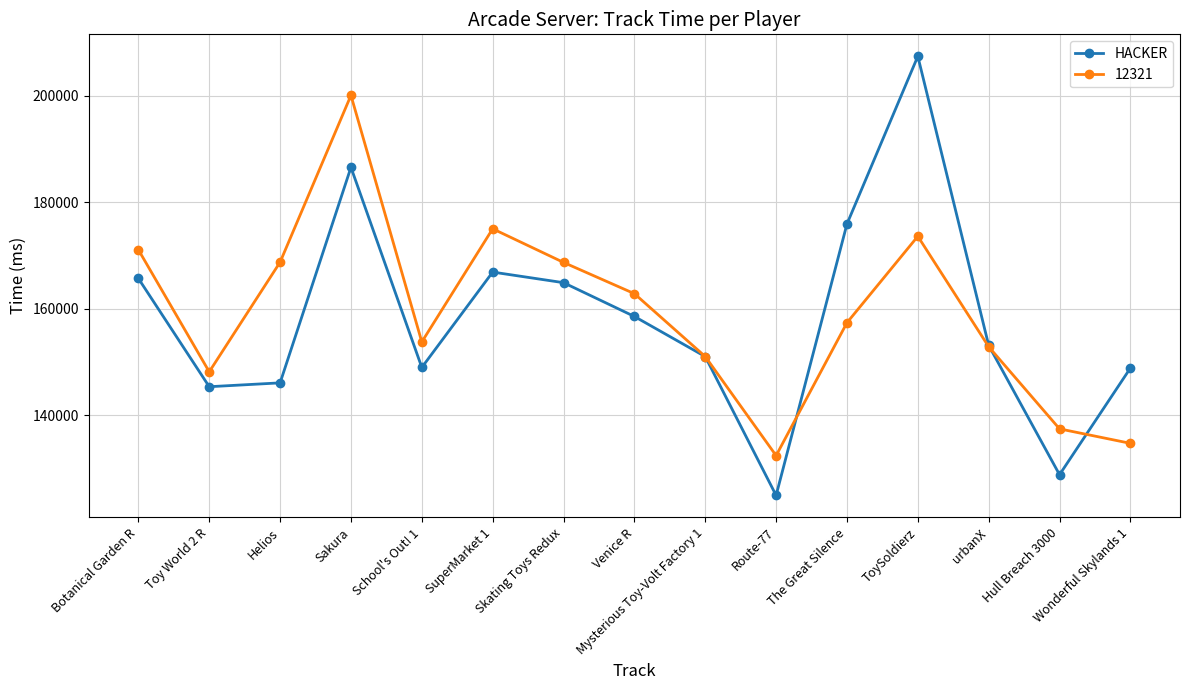

In 12321, how many points are higher than both neighbors (excluding endpoints)?

3